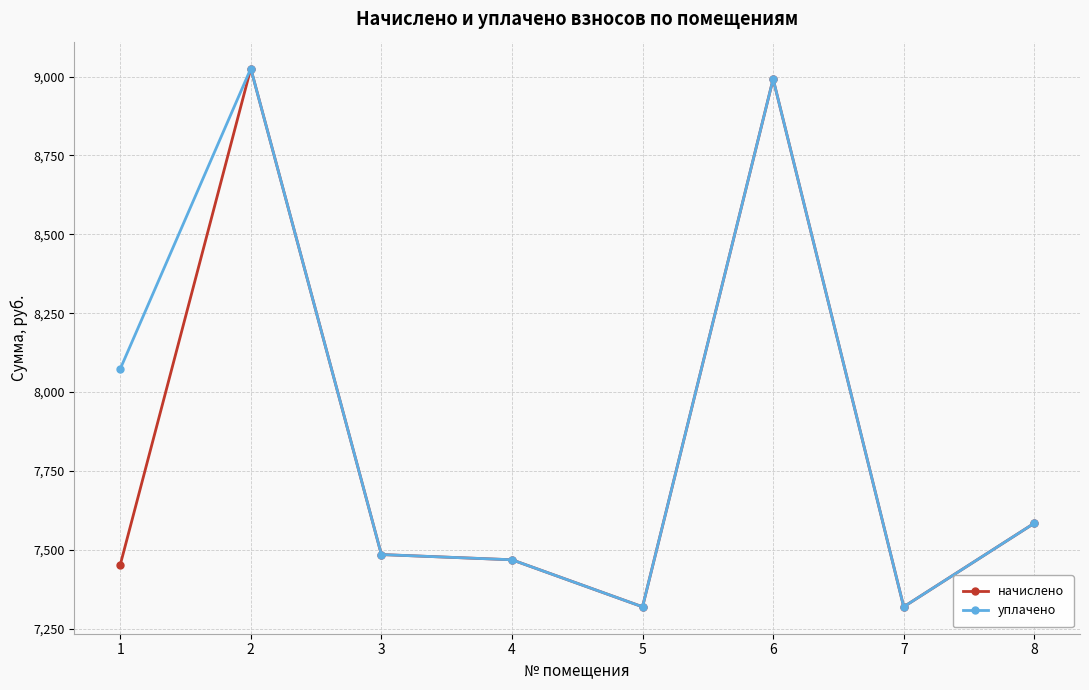

What is the lowest value of the начислено series?

7319.5